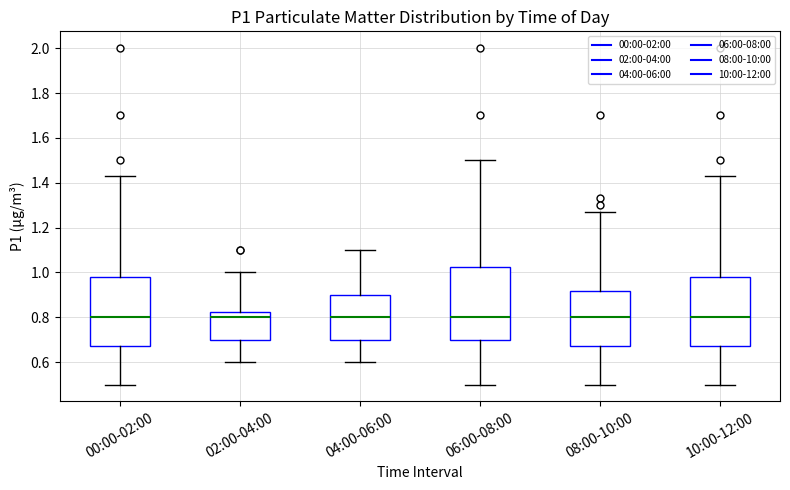

Reading left to right, transcribe this box plot: for each box, give where its median line is, the range the box spans, and where its two whiskers end, as read against the y-axis. The values are not printed on the chart, so give them approximately, as read against the axis.

00:00-02:00: median 0.80, box 0.68 to 0.98, whiskers 0.50 to 1.44
02:00-04:00: median 0.80, box 0.70 to 0.82, whiskers 0.60 to 1.00
04:00-06:00: median 0.80, box 0.70 to 0.90, whiskers 0.60 to 1.10
06:00-08:00: median 0.80, box 0.70 to 1.02, whiskers 0.50 to 1.50
08:00-10:00: median 0.80, box 0.68 to 0.92, whiskers 0.50 to 1.28
10:00-12:00: median 0.80, box 0.68 to 0.98, whiskers 0.50 to 1.44